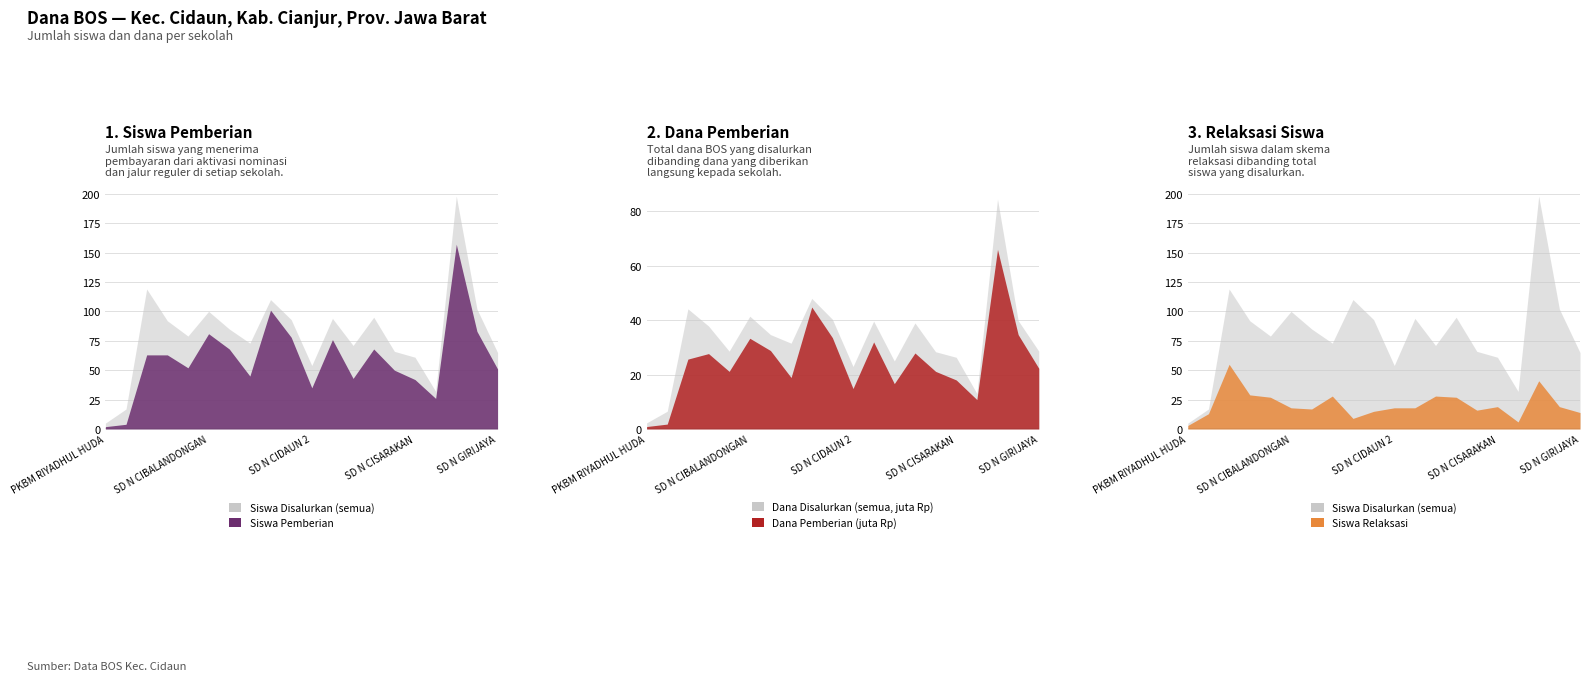

What is the average value of the Siswa Disalurkan series?

81